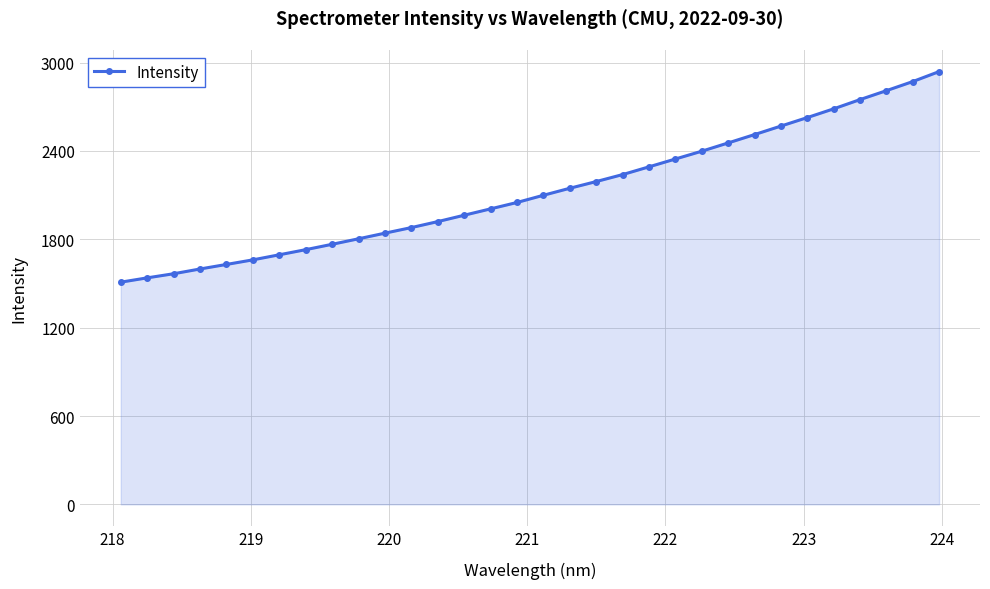

What is the maximum value shown in the chart?

2938.4